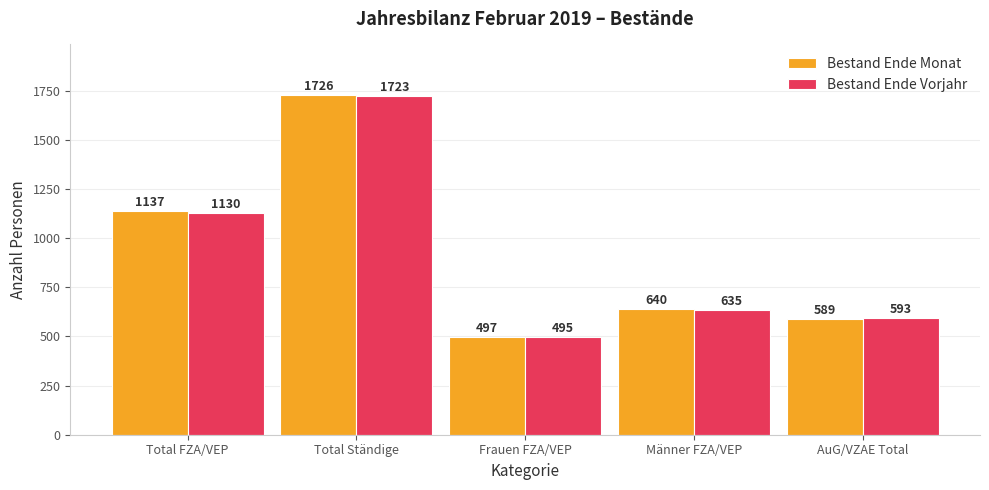

What is the minimum value shown in the chart?

495